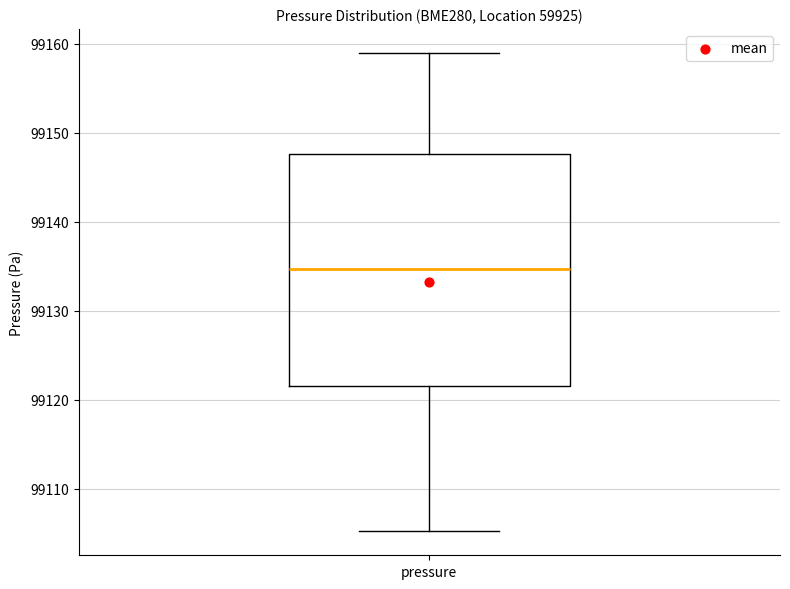

Transcribe this box plot: give where the median line is, the range the box spans, and where the two whiskers end, as read against the y-axis. The values are not printed on the chart, so give them approximately, as read against the axis.

median 99135, box 99122 to 99148, whiskers 99105 to 99159